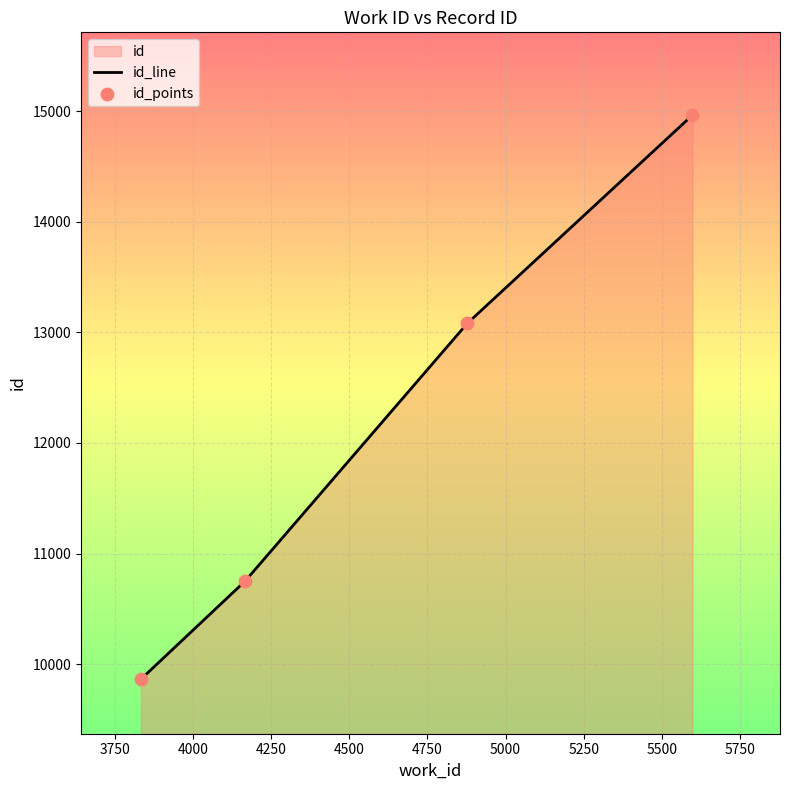

Which series has the widest spread of Y values?

id_line